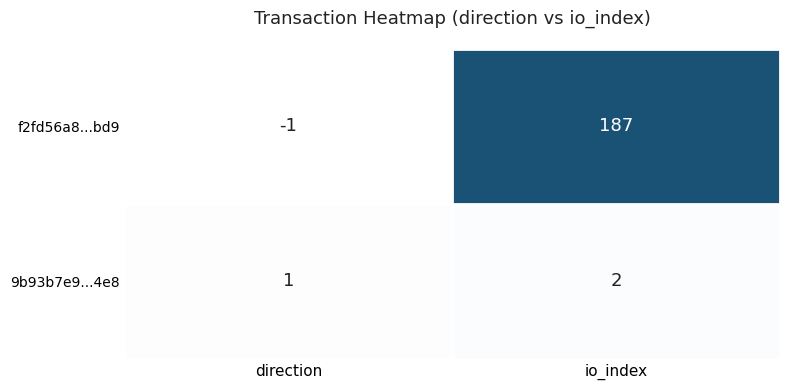

Which series changed the most between direction and io_index?

f2fd56a8...bd9